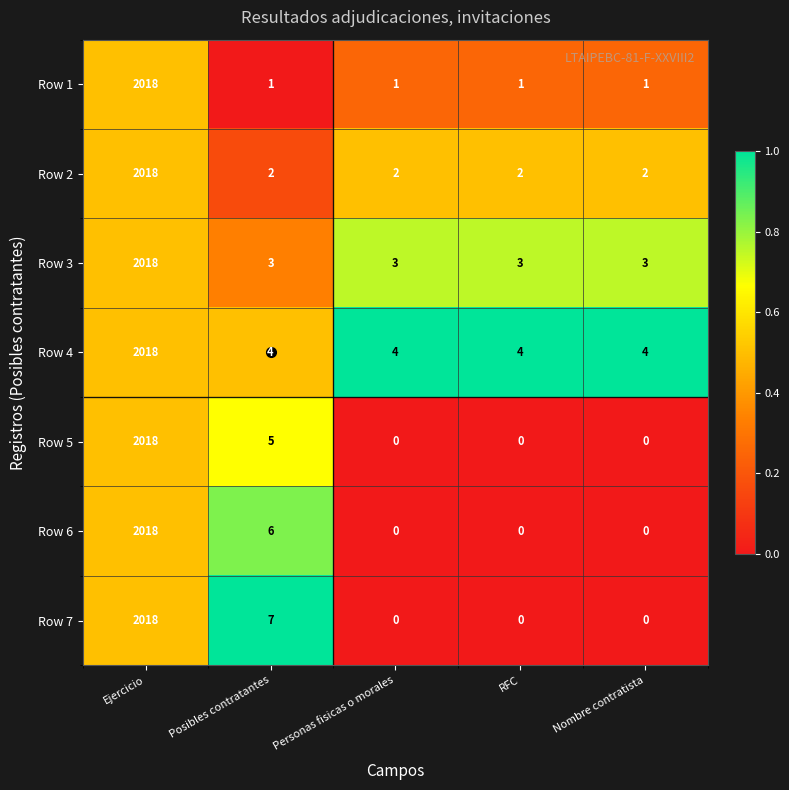

The Row 4 series shows 2 at Nombre contratista. True or false?

False